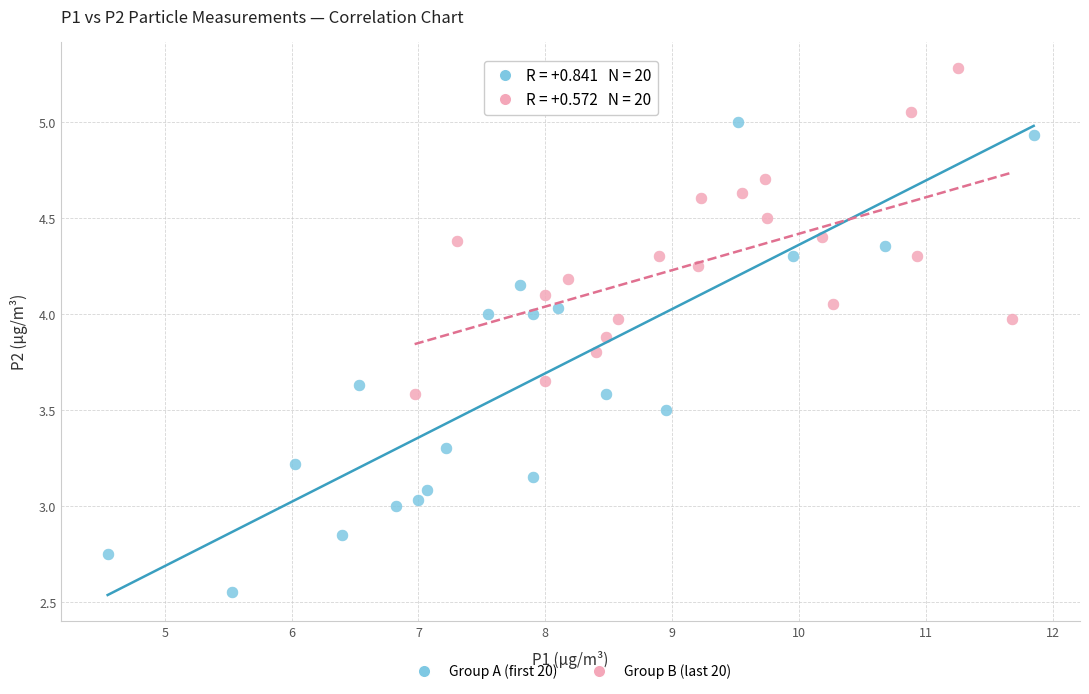

Which series has the largest Y range (max minus min)?

Group A (first 20)